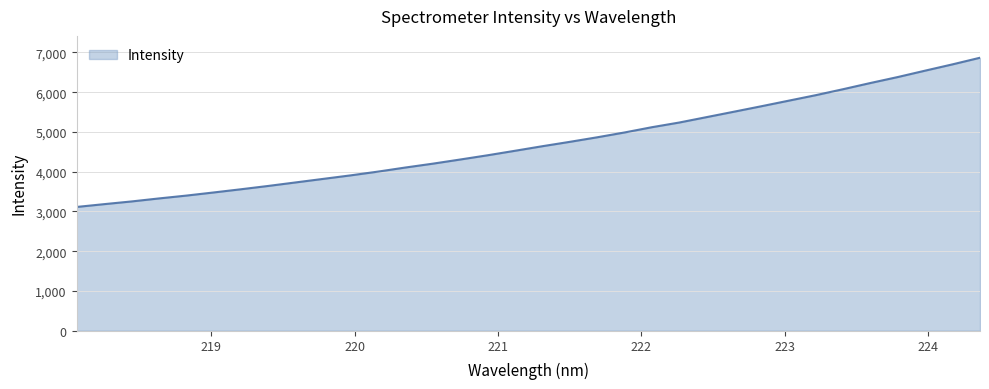

What is the maximum value shown in the chart?

6868.1